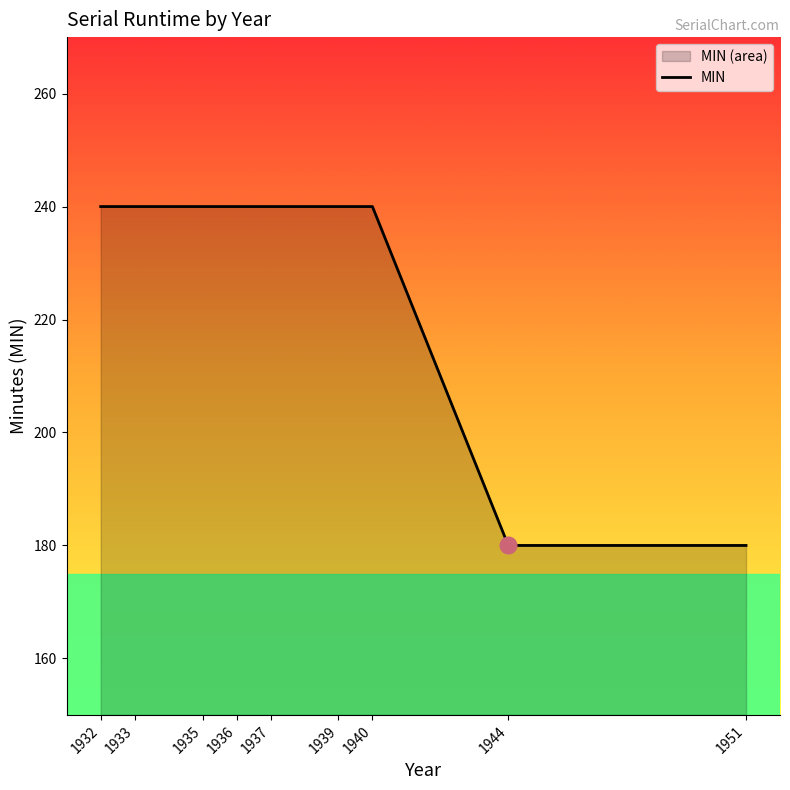

Rank the categories by value from lowest to highest.

1944, 1951, 1932, 1933, 1935, 1936, 1937, 1939, 1940